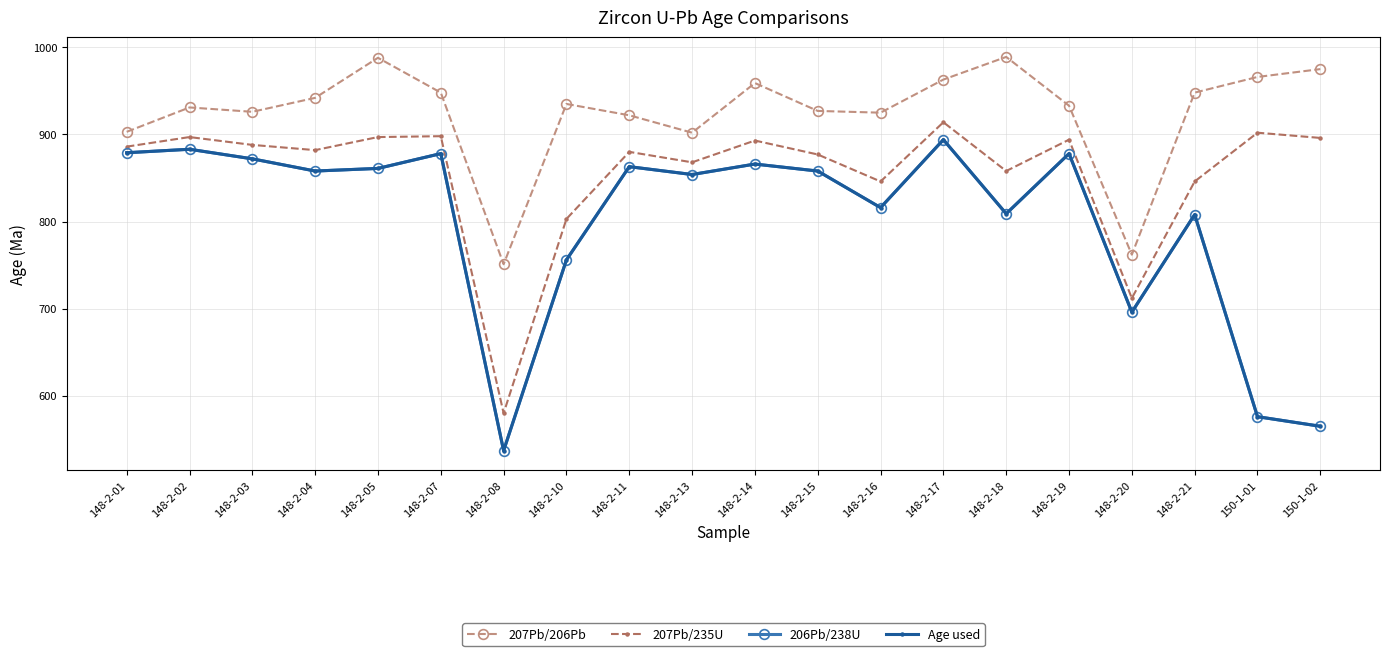

At which label is 207Pb/235U closest to 747?

148-2-20